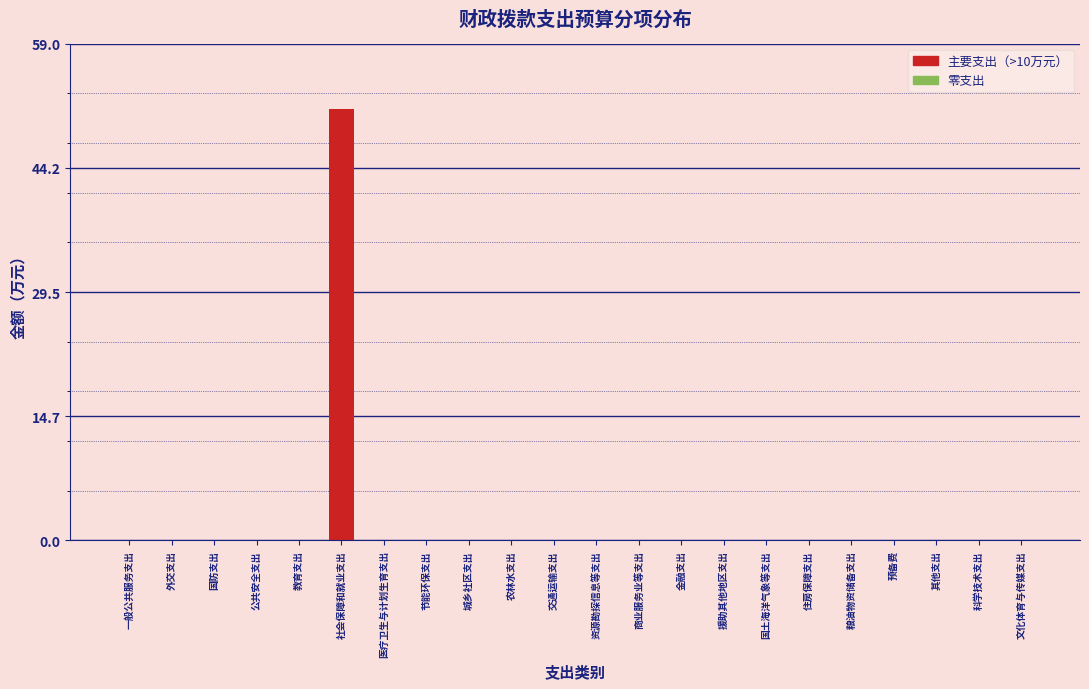

Reading left to right, list all the values displayed in this chart.

一般公共服务支出=0.0	外交支出=0.0	国防支出=0.0	公共安全支出=0.0	教育支出=0.0	社会保障和就业支出=51.3	医疗卫生与计划生育支出=0.0	节能环保支出=0.0	城乡社区支出=0.0	农林水支出=0.0	交通运输支出=0.0	资源勘探信息等支出=0.0	商业服务业等支出=0.0	金融支出=0.0	援助其他地区支出=0.0	国土海洋气象等支出=0.0	住房保障支出=0.0	粮油物资储备支出=0.0	预备费=0.0	其他支出=0.0	科学技术支出=0.0	文化体育与传媒支出=0.0